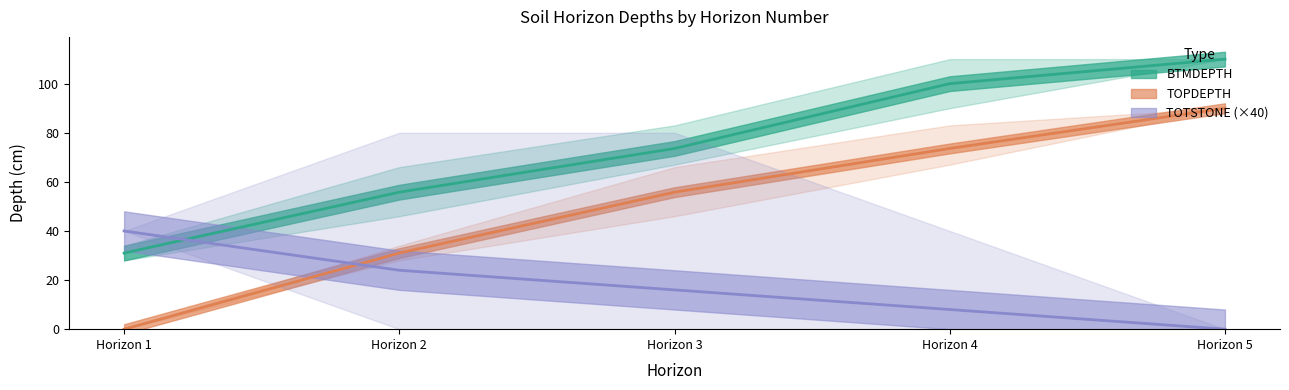

How many lines are shown in the chart?

3